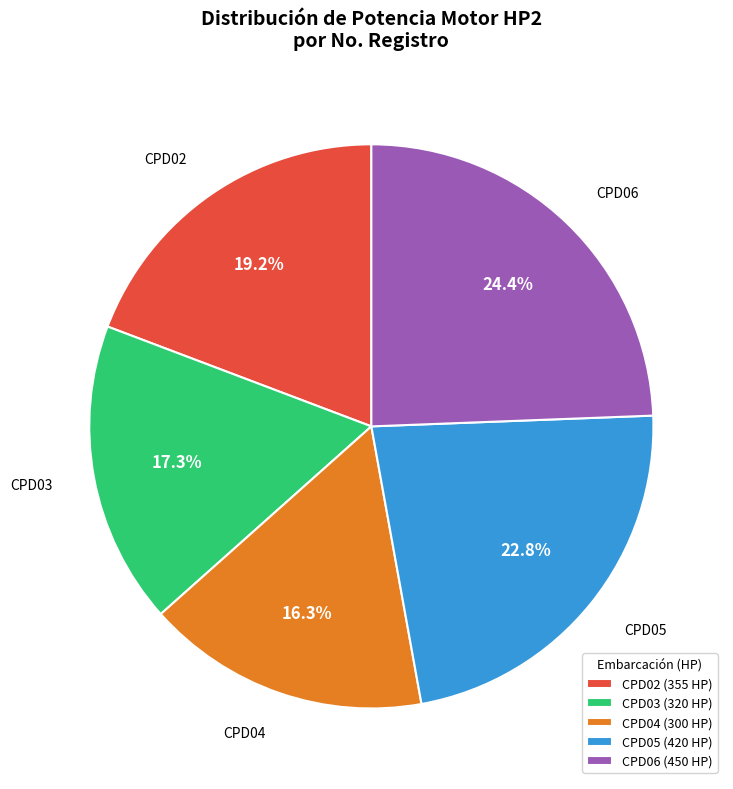

Which has a higher value, CPD05 or CPD04?

CPD05